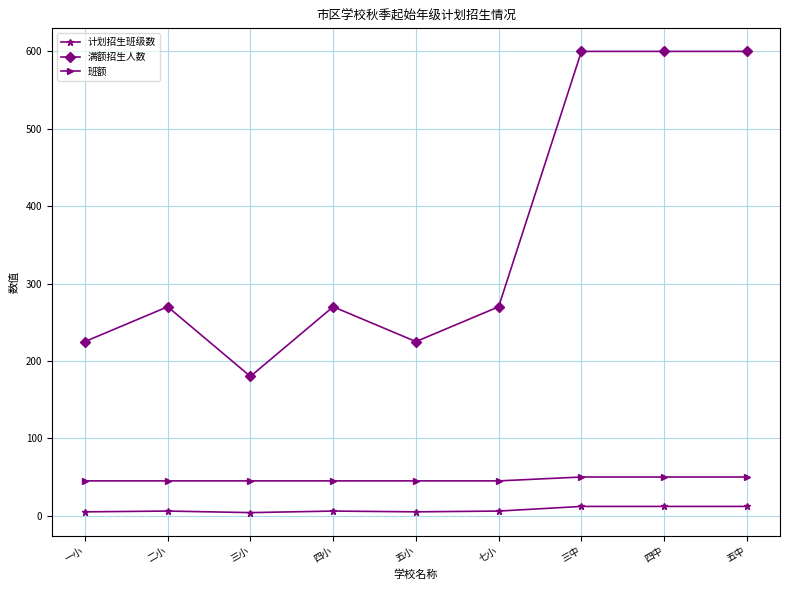

True or false: 班额 and 满额招生人数 intersect in this chart.

False